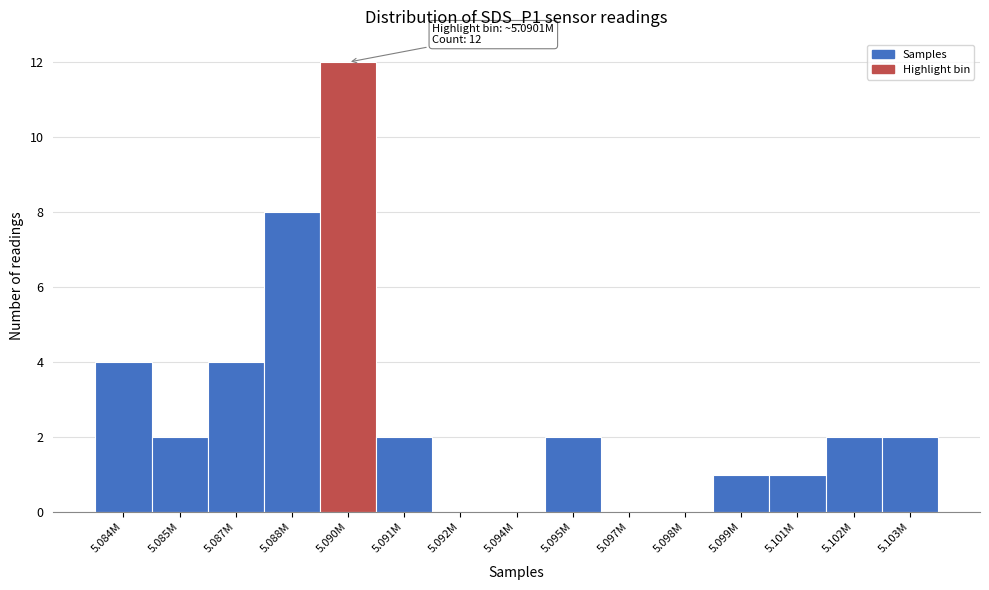

Reading left to right, list all the values displayed in this chart.

5.084M=4	5.085M=2	5.087M=4	5.088M=8	5.090M=12	5.091M=2	5.092M=0	5.094M=0	5.095M=2	5.097M=0	5.098M=0	5.099M=1	5.101M=1	5.102M=2	5.103M=2